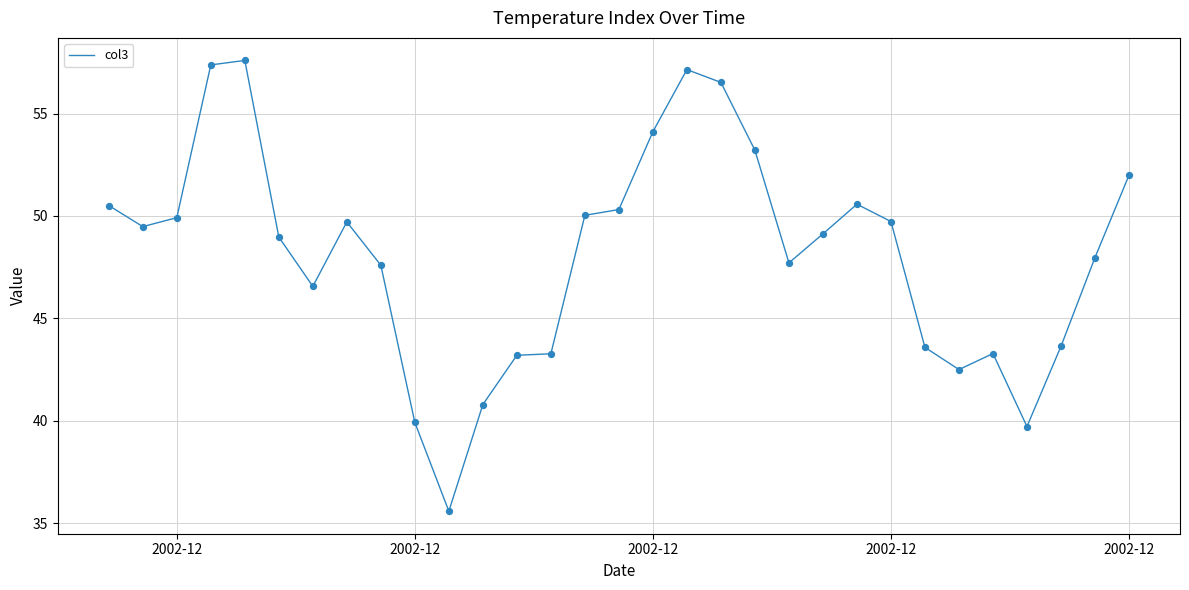

What is the smallest value displayed?

35.6